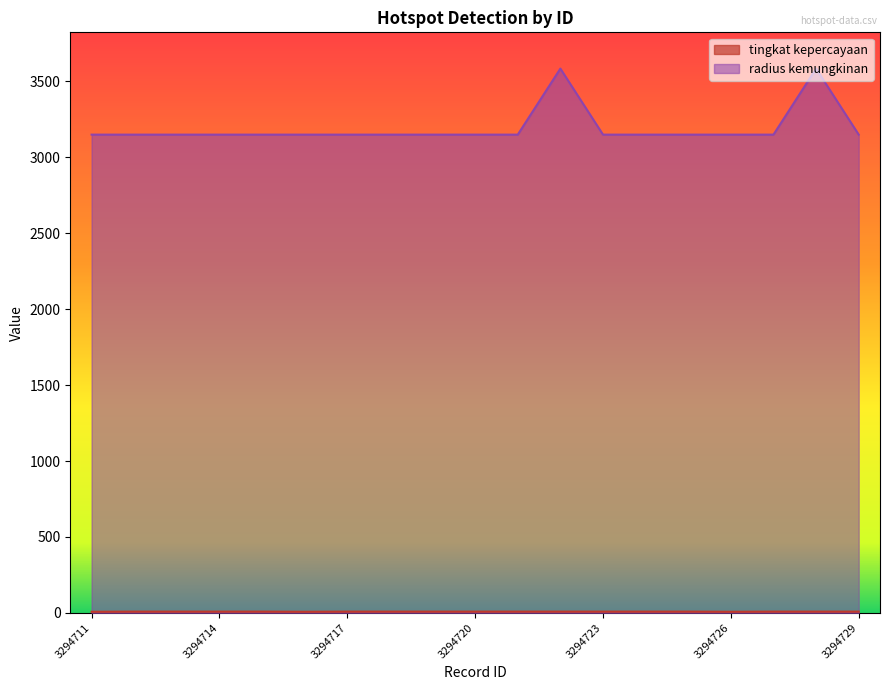

Which series has the widest spread of values?

radius kemungkinan